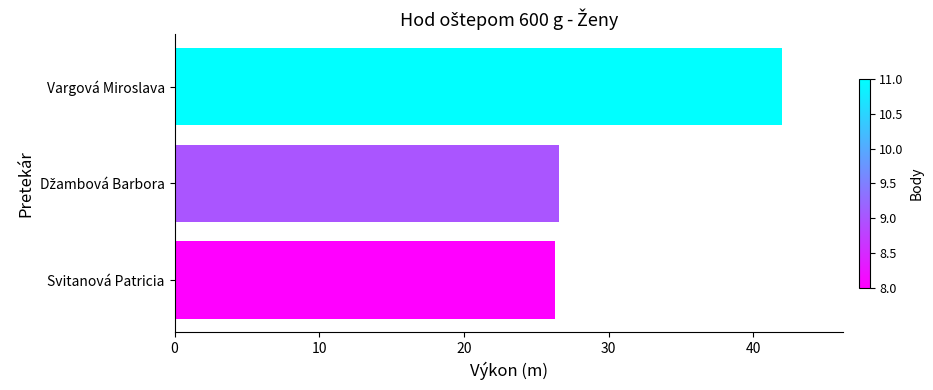

Read the value at Svitanová Patricia.

26.3